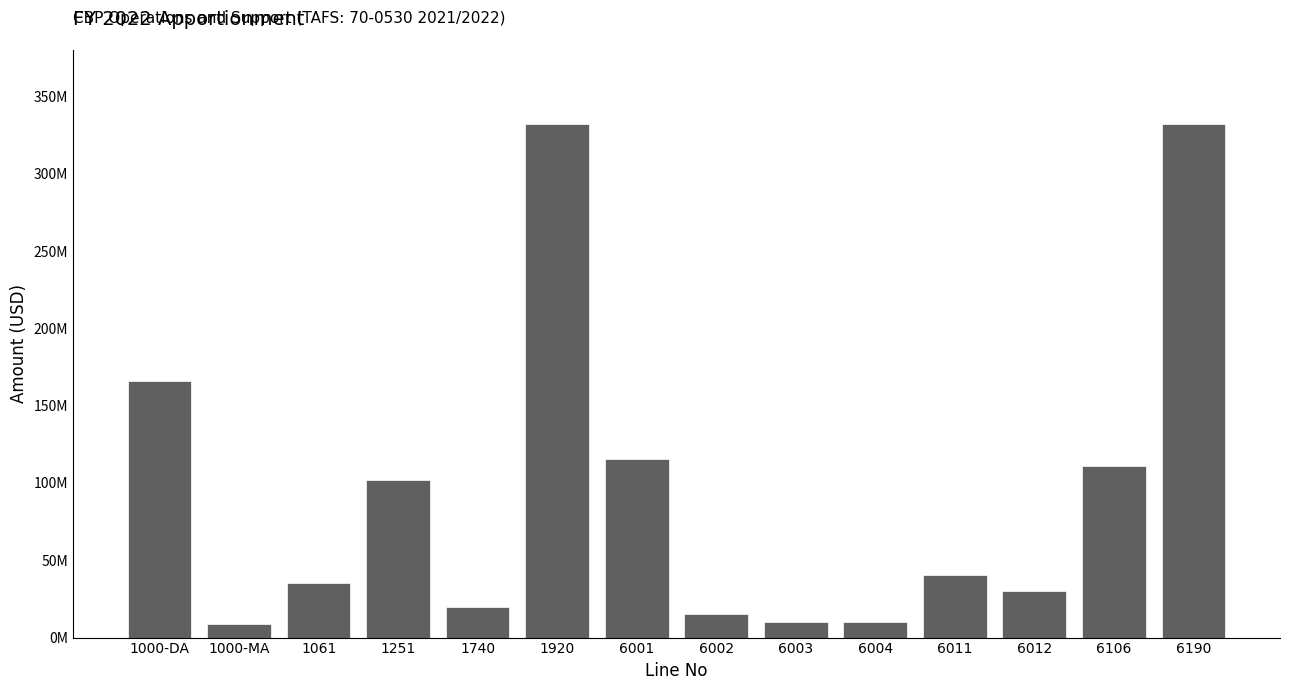

Reading right to left, extract all data points from this chart.

331967687	110887738	30000000	40430611	10000000	10000000	15000000	115649338	331967687	20000000	101896481	35000000	8991257	166079949